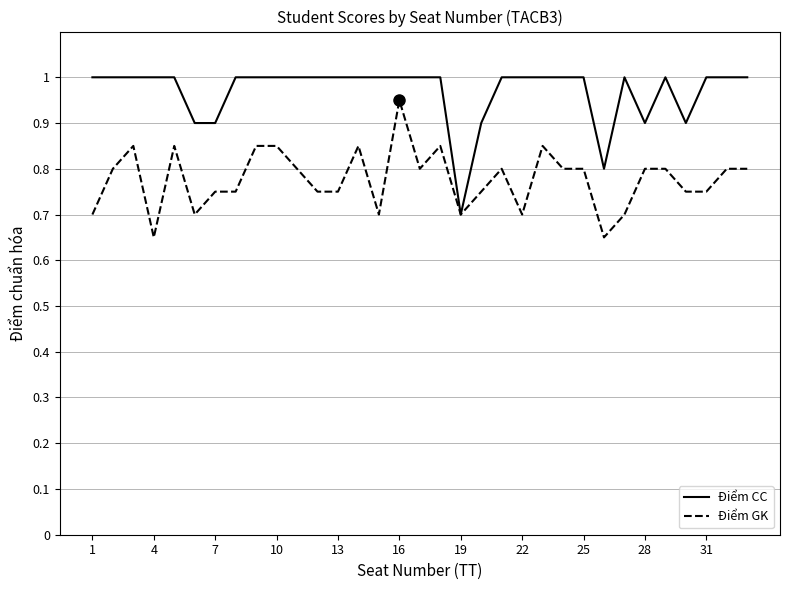

List the series in order of their peak value, highest first.

Điểm CC, Điểm GK